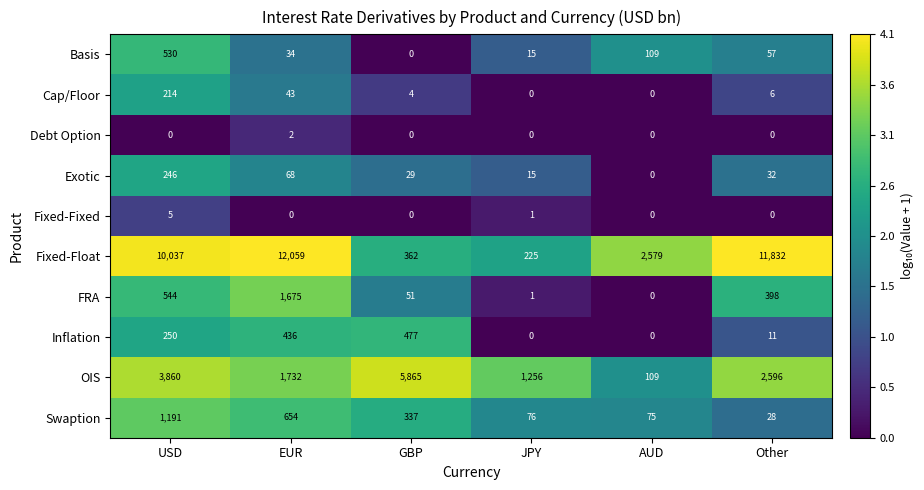

Which label corresponds to the largest value in the chart?

EUR